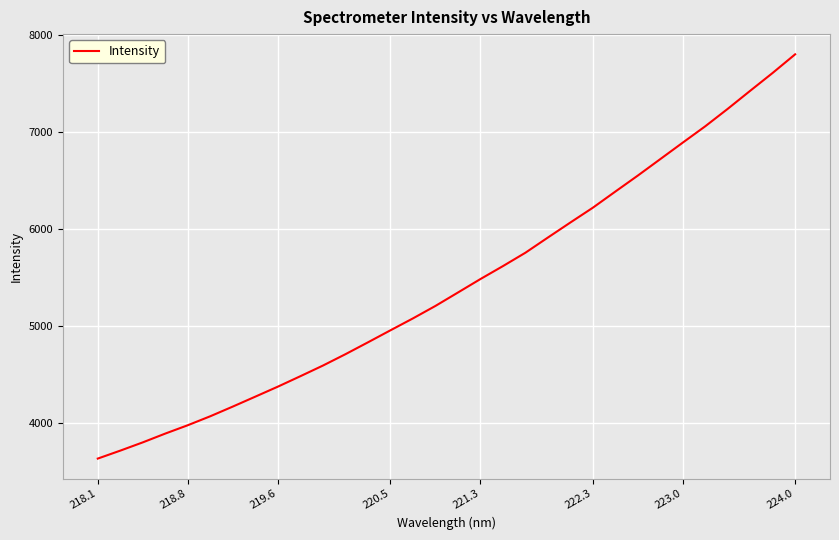

What is the difference between the maximum and minimum values?

4164.4